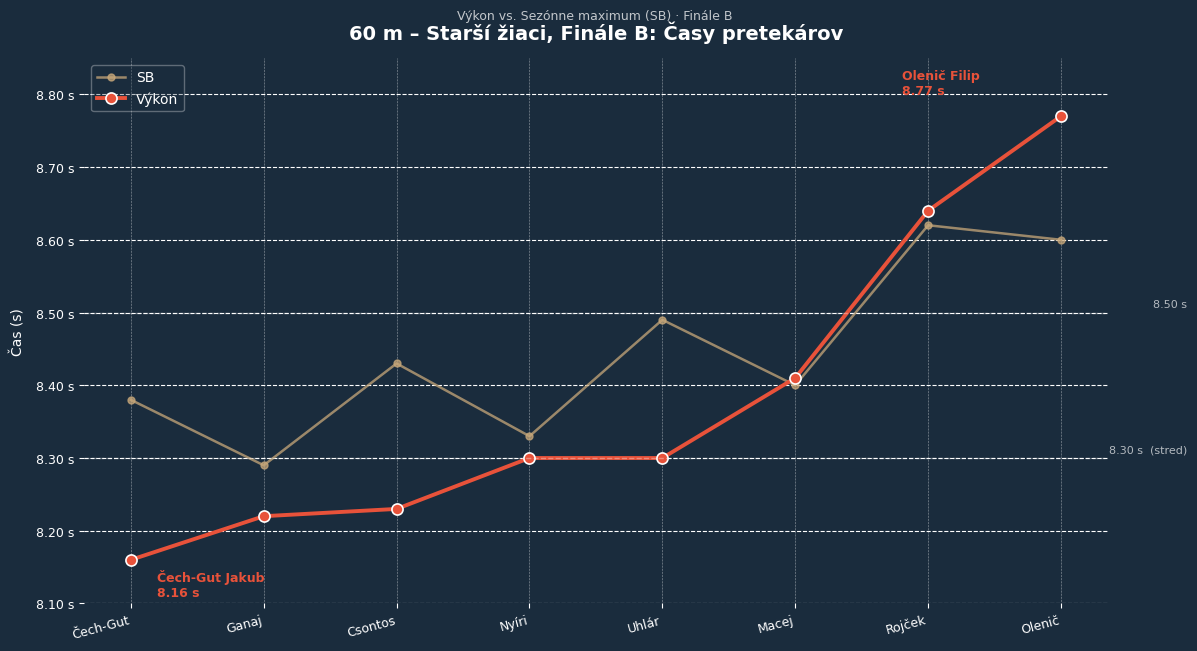

The value of Výkon at Nyíri is 8.3. True or false?

True